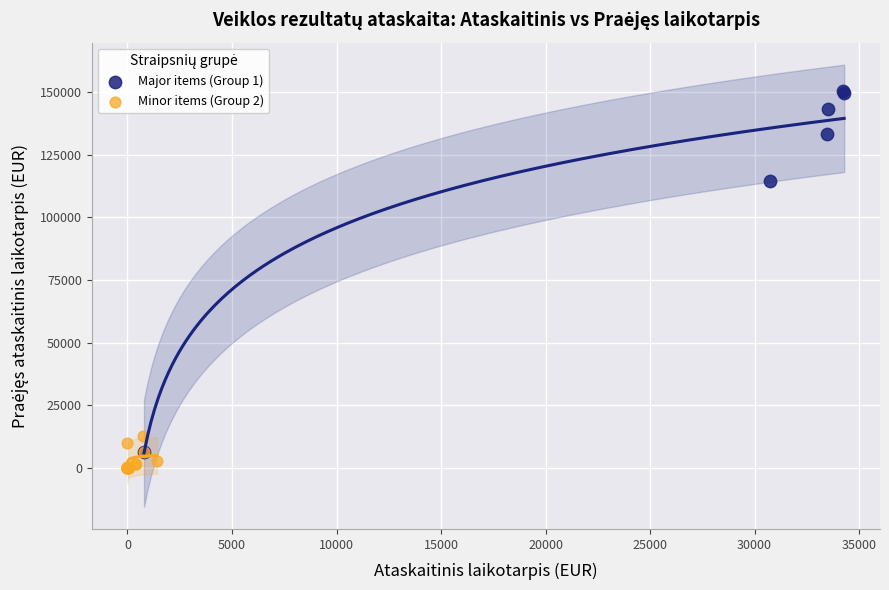

Which series contains the highest Y value?

Major items (Group 1)